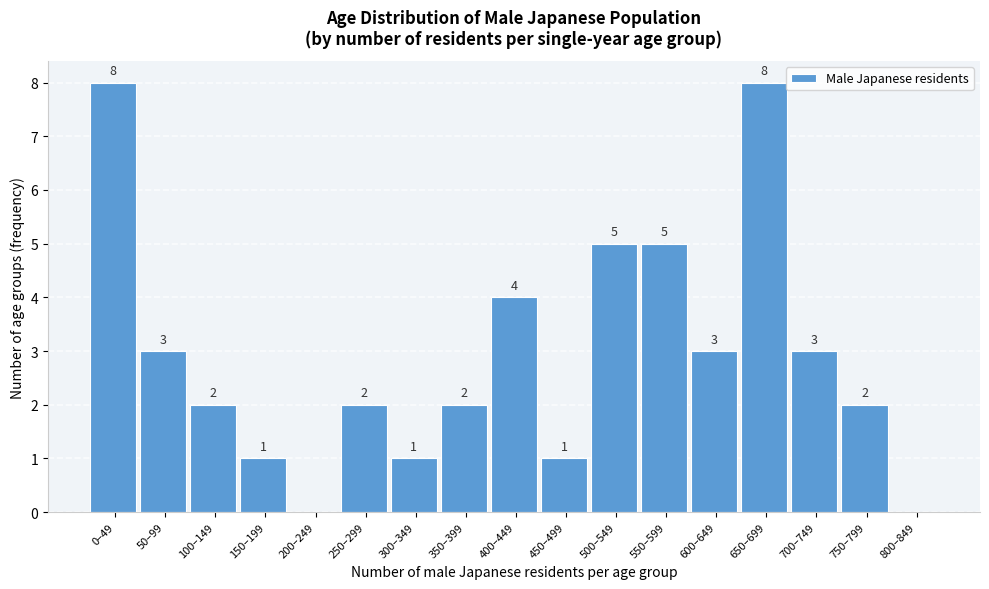

Reading left to right, transcribe all the data shown in this chart.

0–49=8	50–99=3	100–149=2	150–199=1	200–249=0	250–299=2	300–349=1	350–399=2	400–449=4	450–499=1	500–549=5	550–599=5	600–649=3	650–699=8	700–749=3	750–799=2	800–849=0